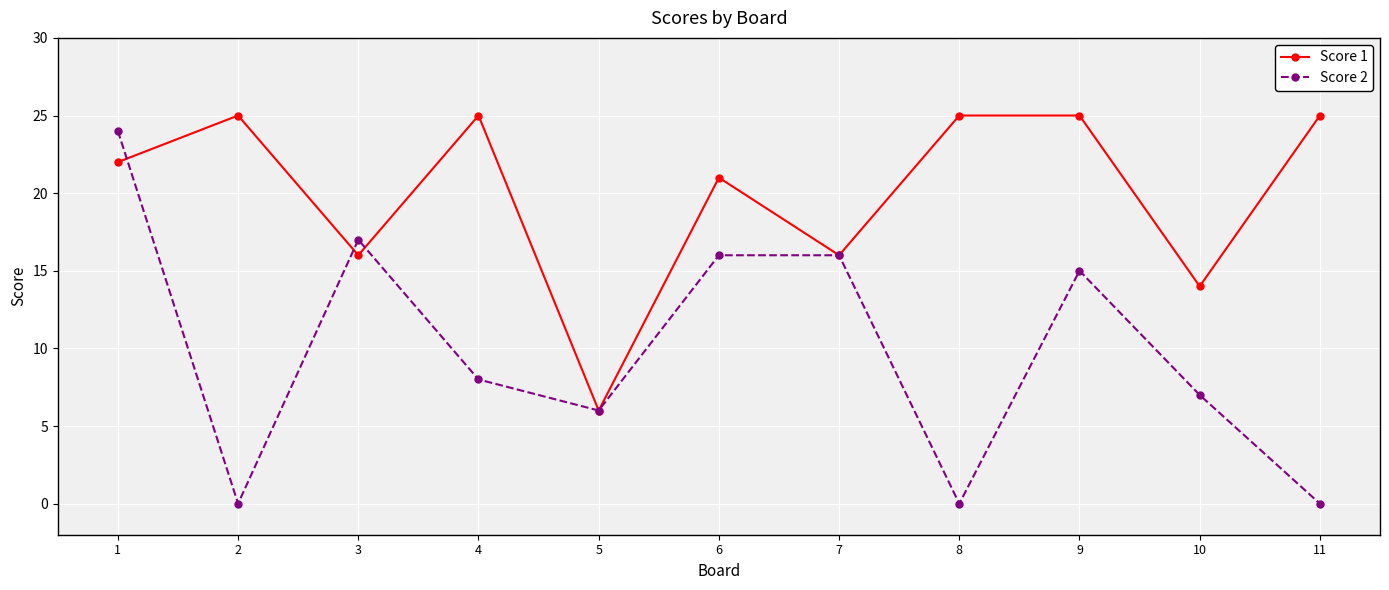

The value of Score 2 at 3 is 17. True or false?

True